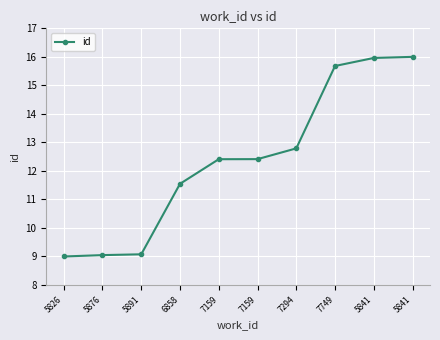

At which category does the chart reach its peak across all series?

5841